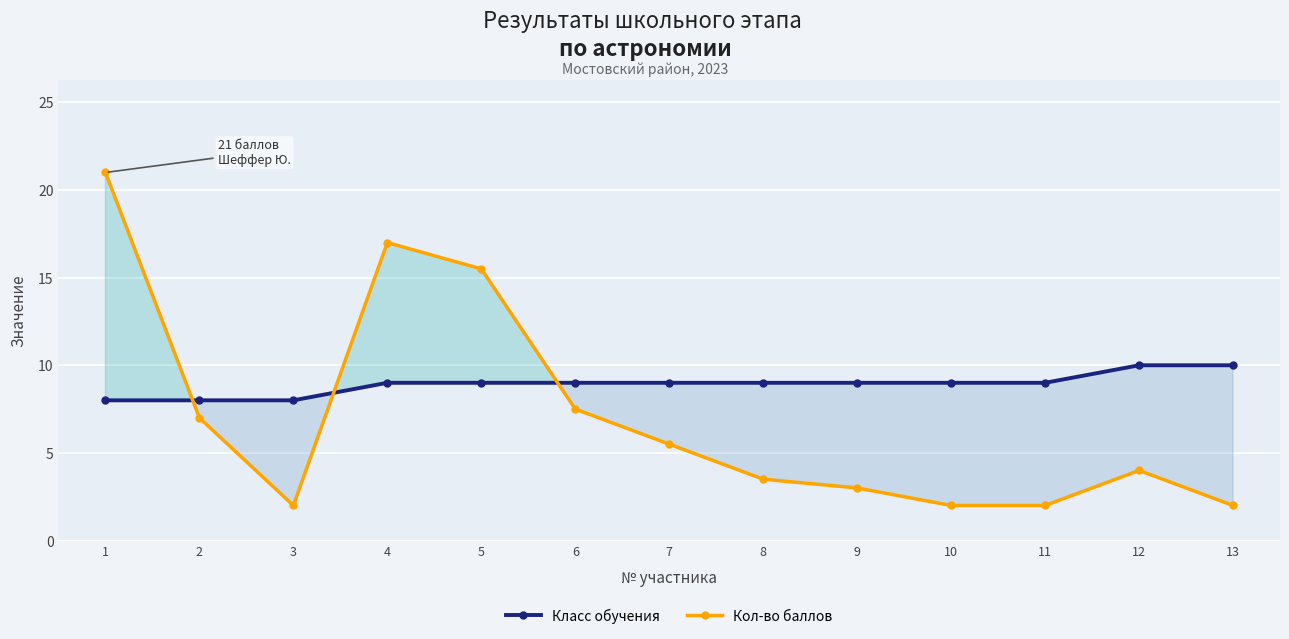

True or false: Кол-во баллов has a value of 1.6 at 8.

False